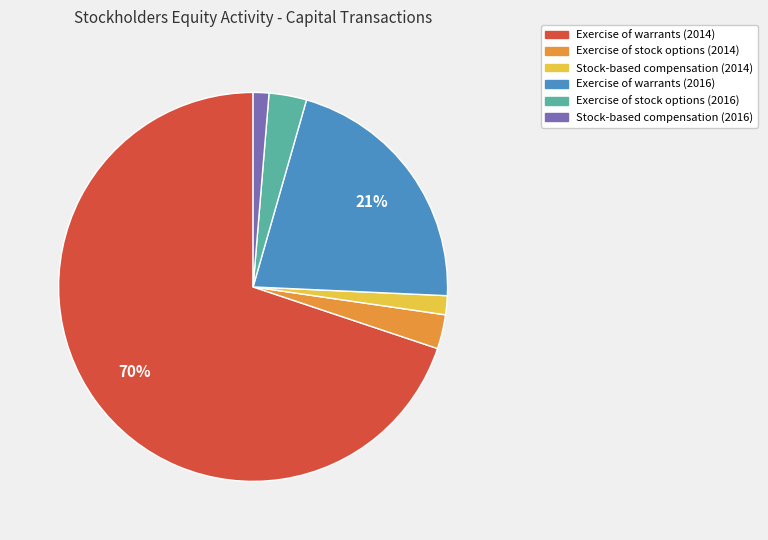

How many segments does this pie chart have?

6